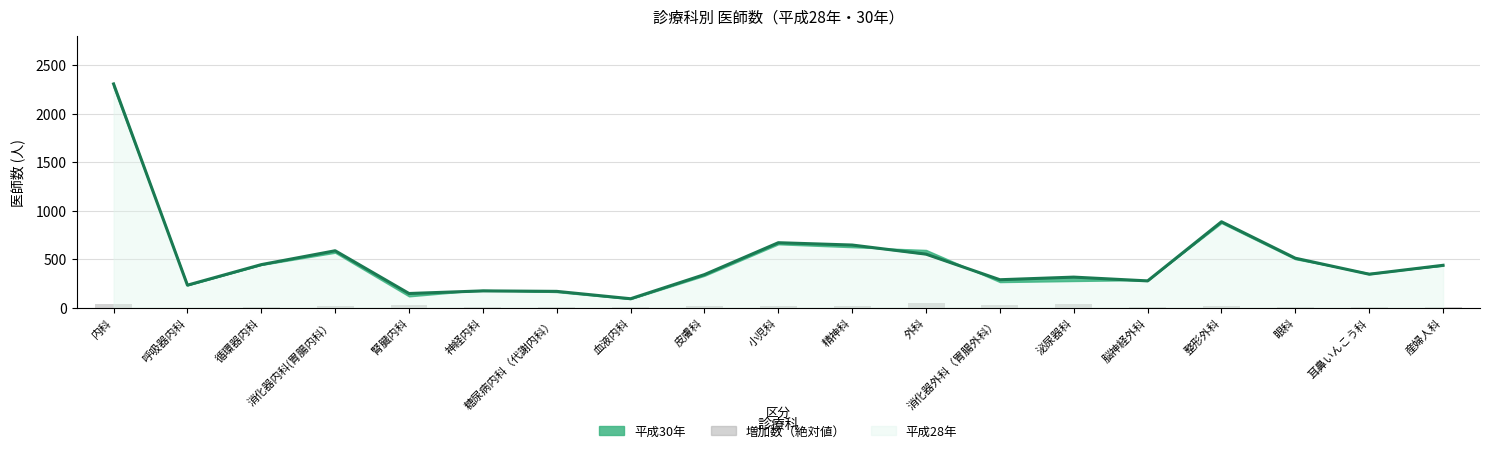

Are the bars grouped side by side (vs. stacked)?

No